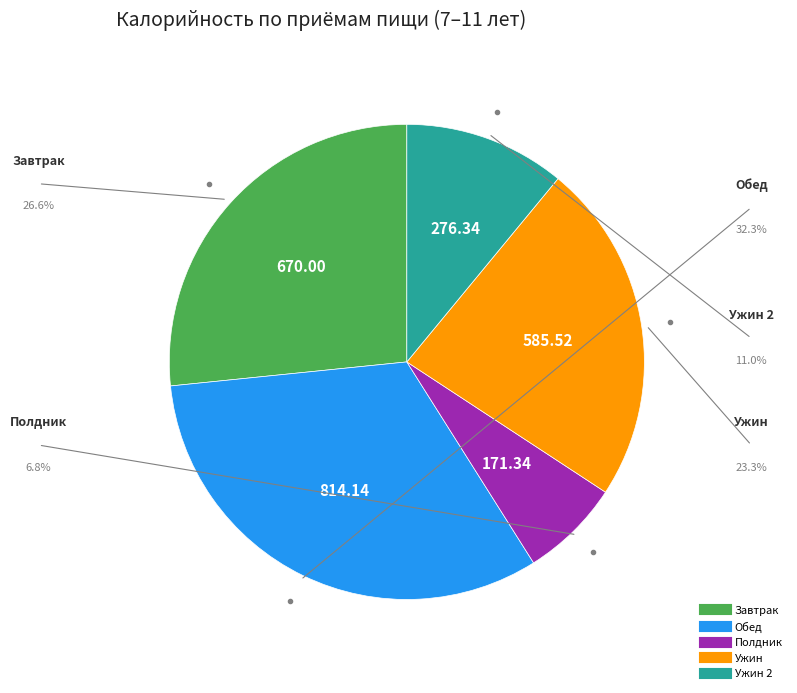

Does any single category account for the majority?

No